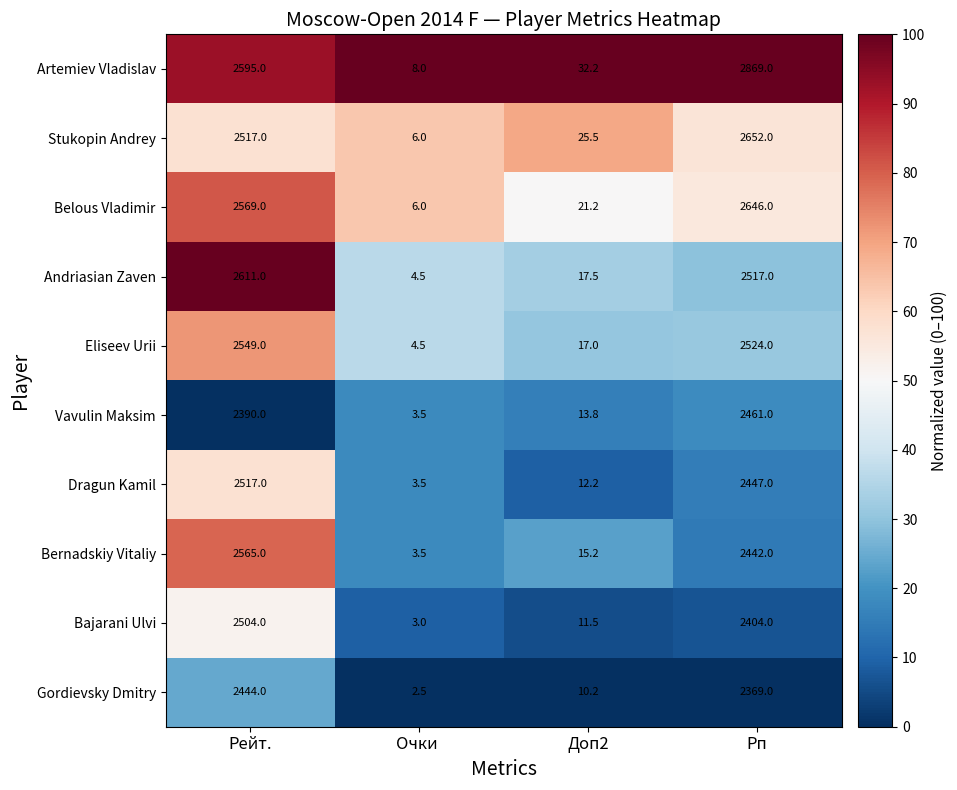

How many series are shown in this chart?

10